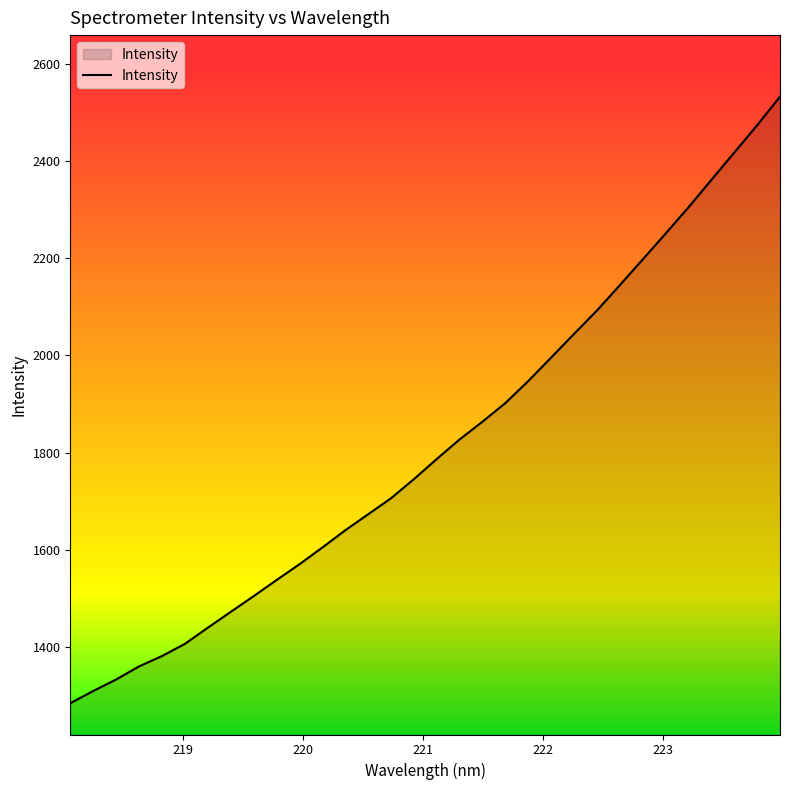

What is the difference between the second highest and minimum values?

1188.8